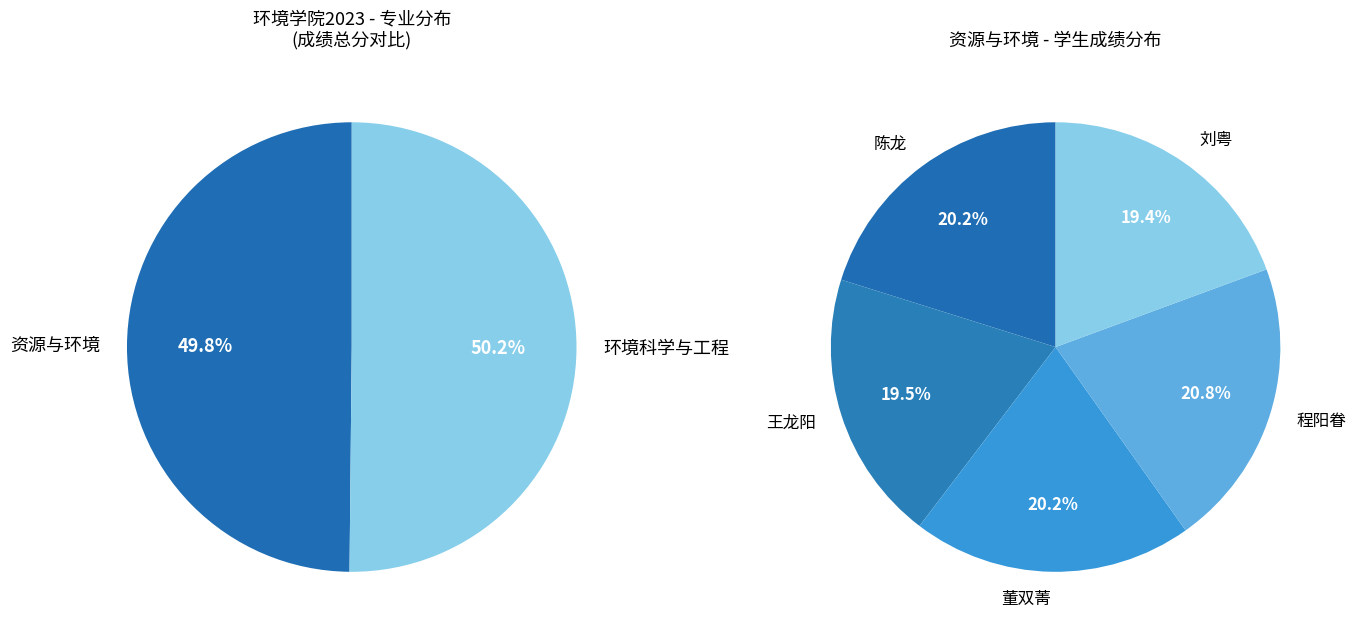

Which series has the widest spread of values?

资源与环境